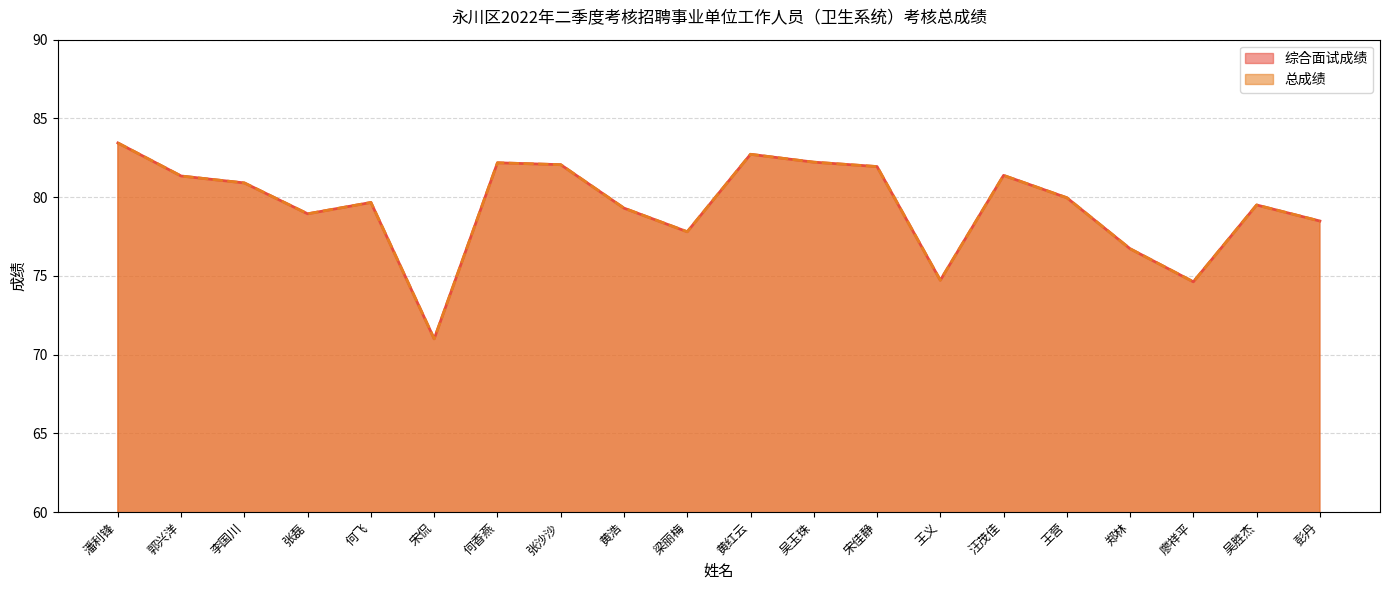

How many lines are shown in the chart?

2